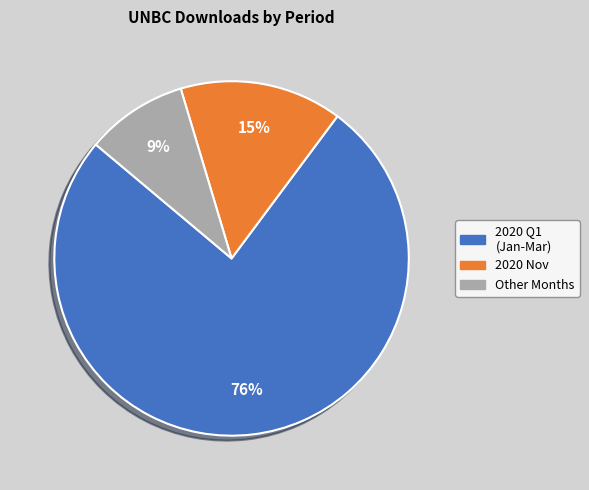

To the nearest percent, what is the difference between the largest and smallest slice percentages?

67%